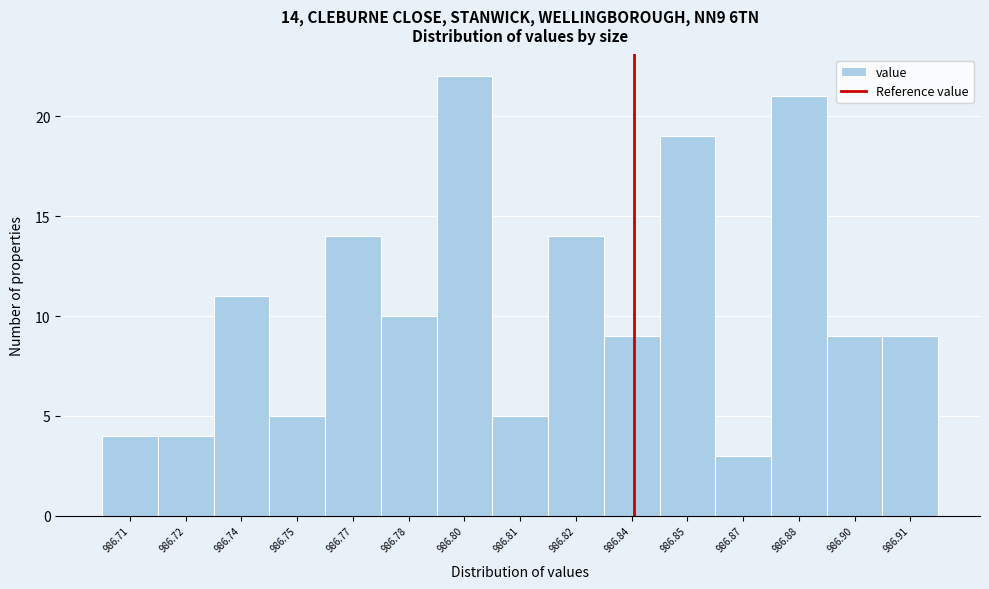

Reading left to right, list all the values displayed in this chart.

986.71=4	986.72=4	986.74=11	986.75=5	986.77=14	986.78=10	986.80=22	986.81=5	986.82=14	986.84=9	986.85=19	986.87=3	986.88=21	986.90=9	986.91=9